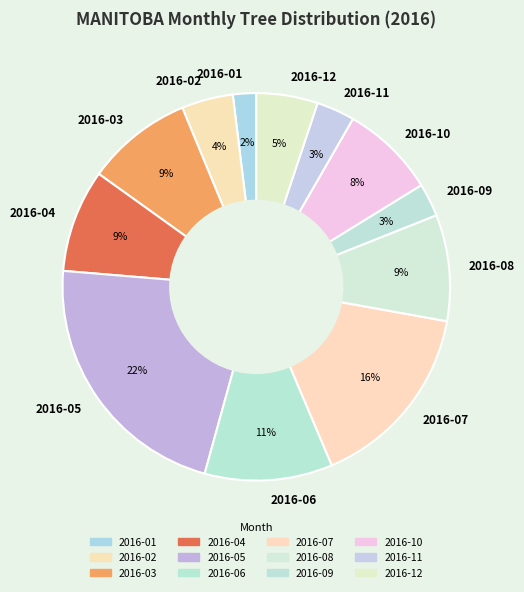

Count the number of slices in the pie.

12